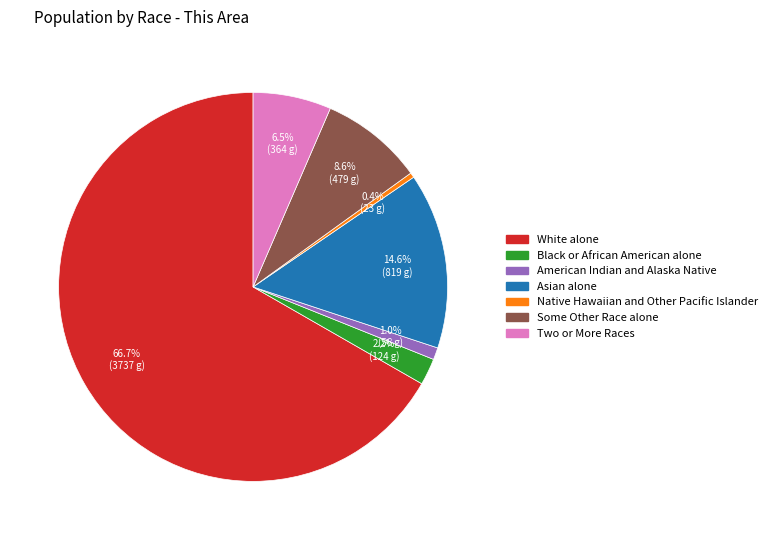

What percentage is the Black or African American alone slice, to the nearest percent?

2%